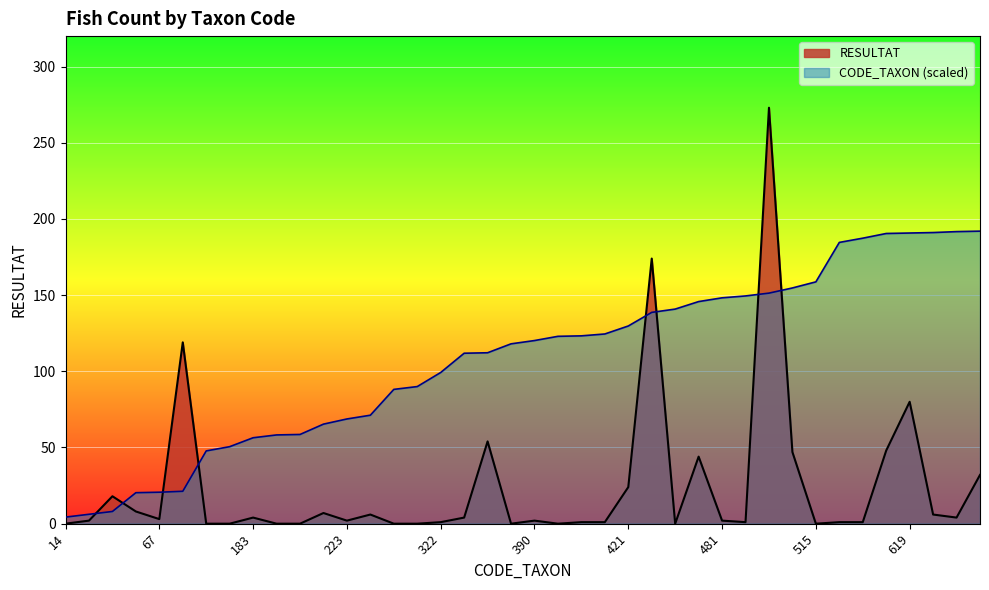

At which category does RESULTAT reach its first local peak?

26